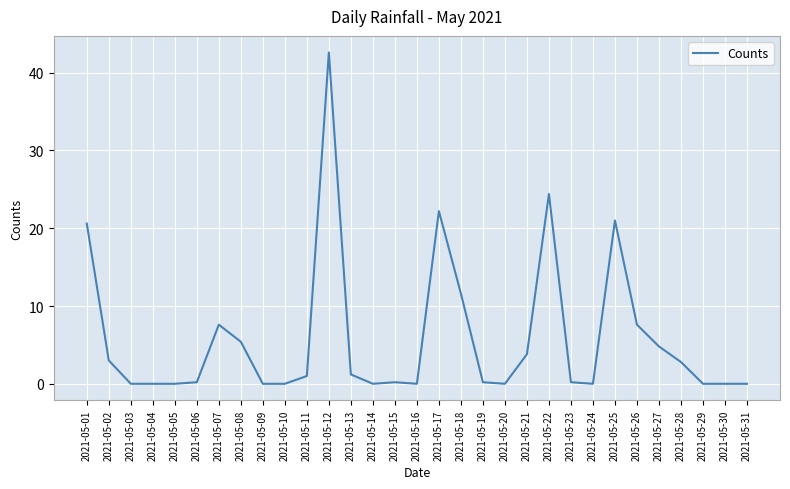

Between 2021-05-15 and 2021-05-25, which is larger?

2021-05-25